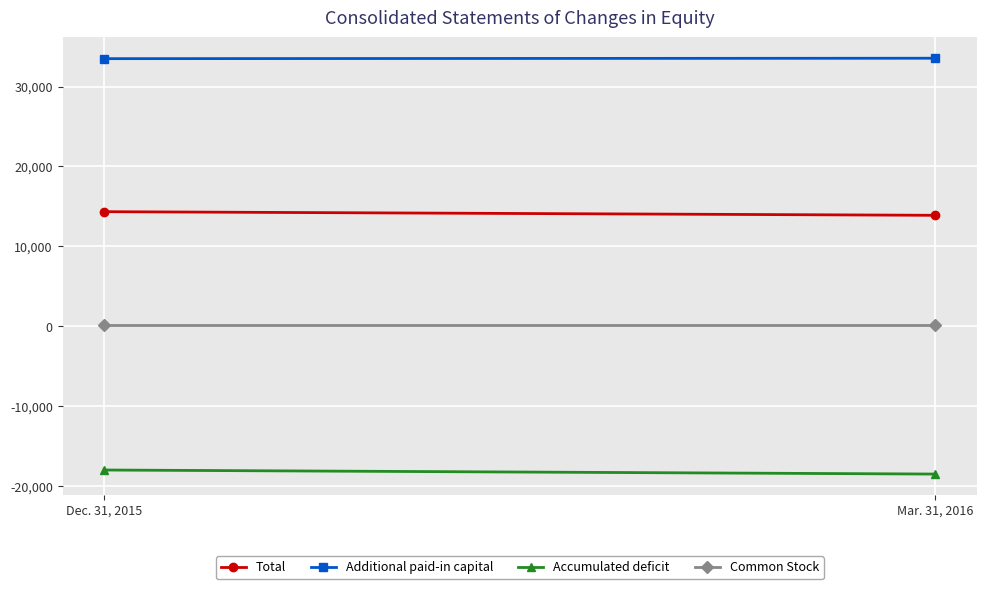

Is the value of Total at Mar. 31, 2016 greater than the value of Additional paid-in capital at Dec. 31, 2015?

No